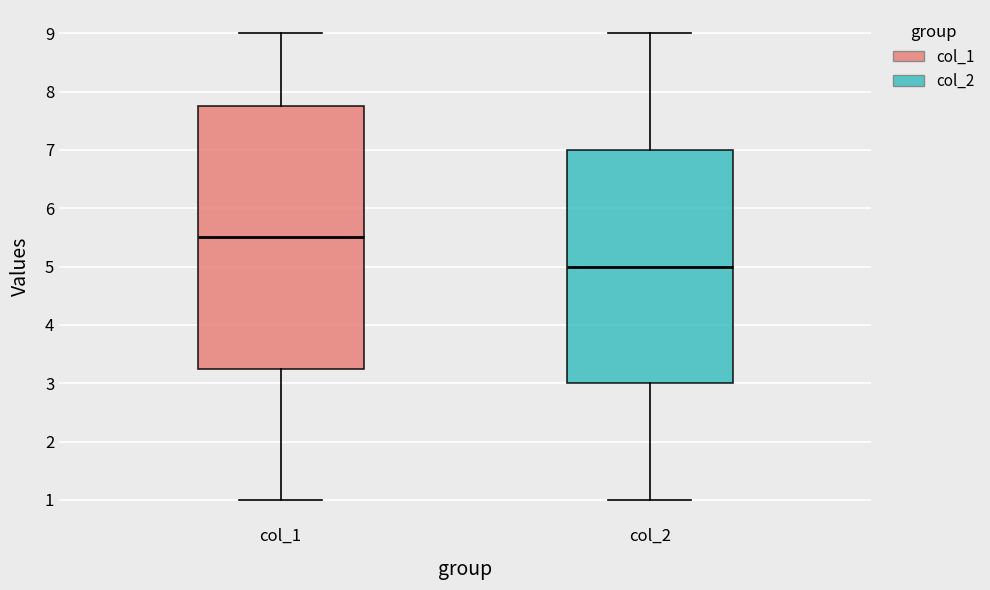

Which box has the lowest median line?

col_2